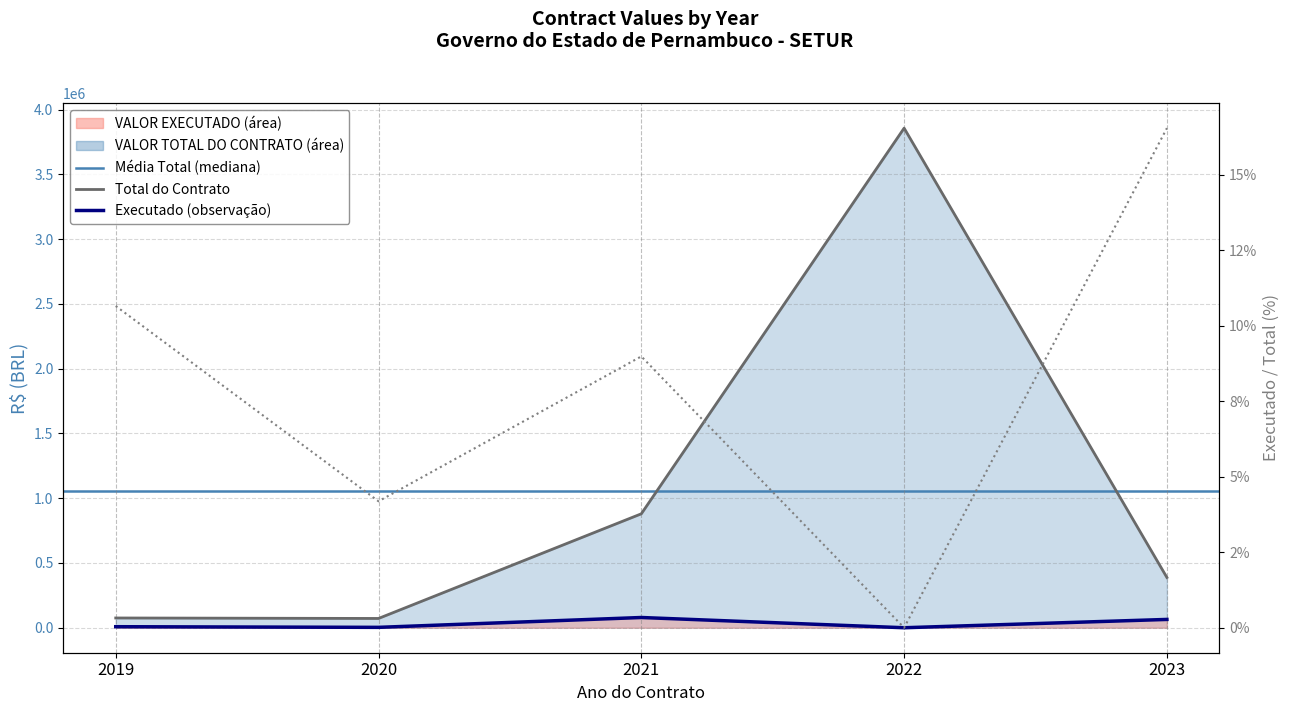

How many data points does each series have?

5